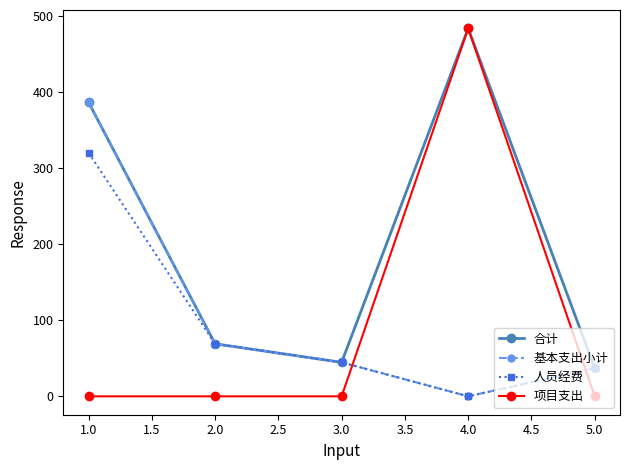

How many intersections are there between 基本支出小计 and 项目支出?

2